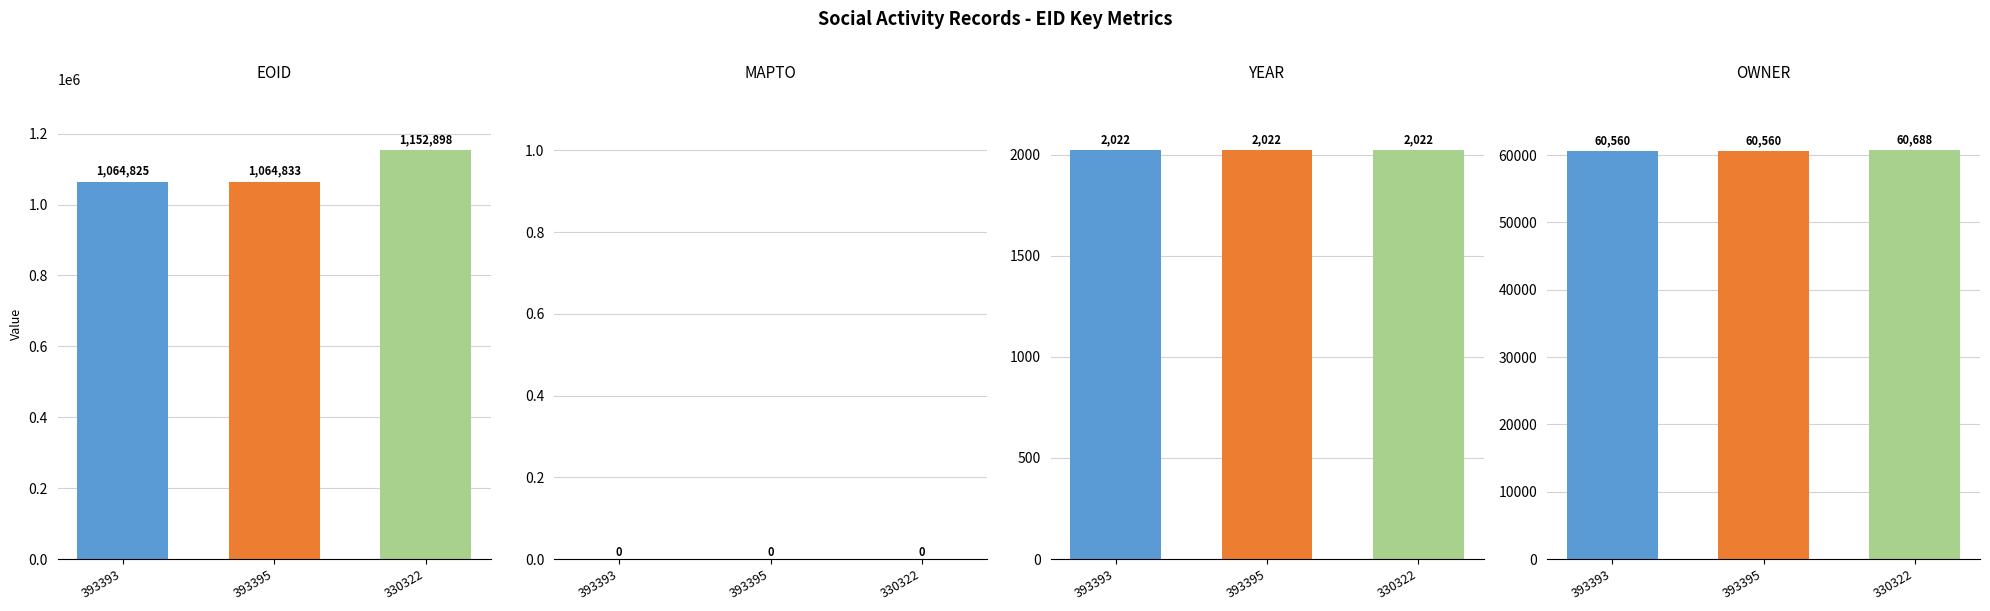

Count the number of categories in the chart.

3